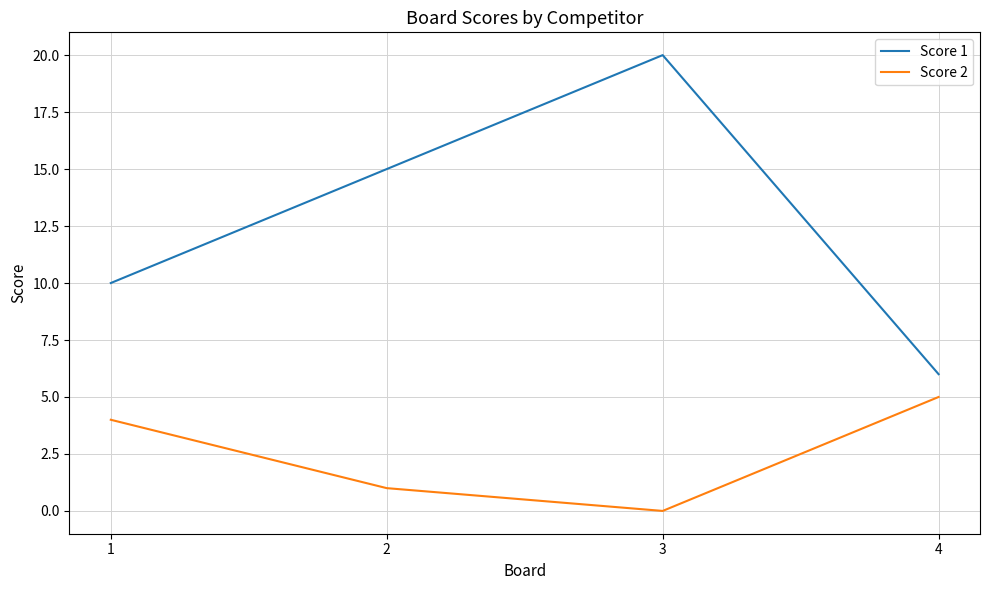

At which label does Score 2 reach its minimum?

3